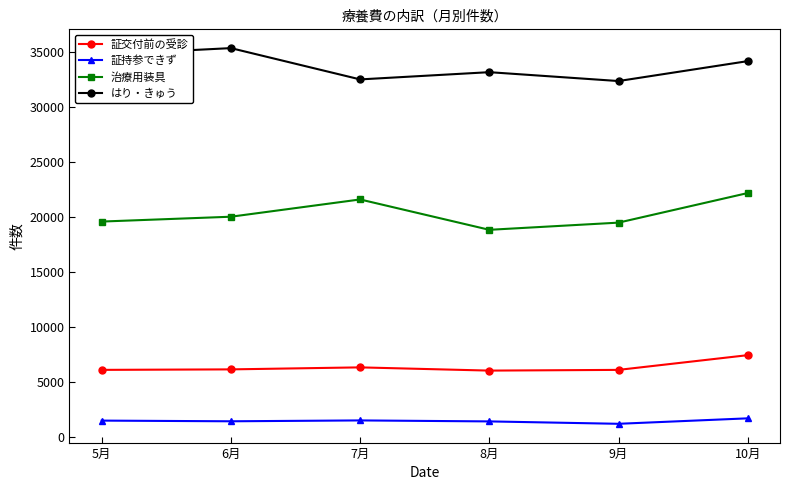

The はり・きゅう series shows 9814 at 5月. True or false?

False